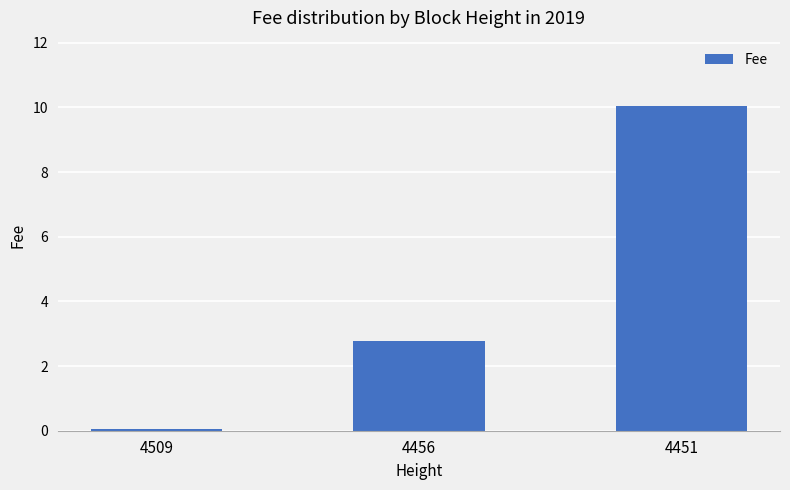

List the labels in order of value, largest first.

4451, 4456, 4509